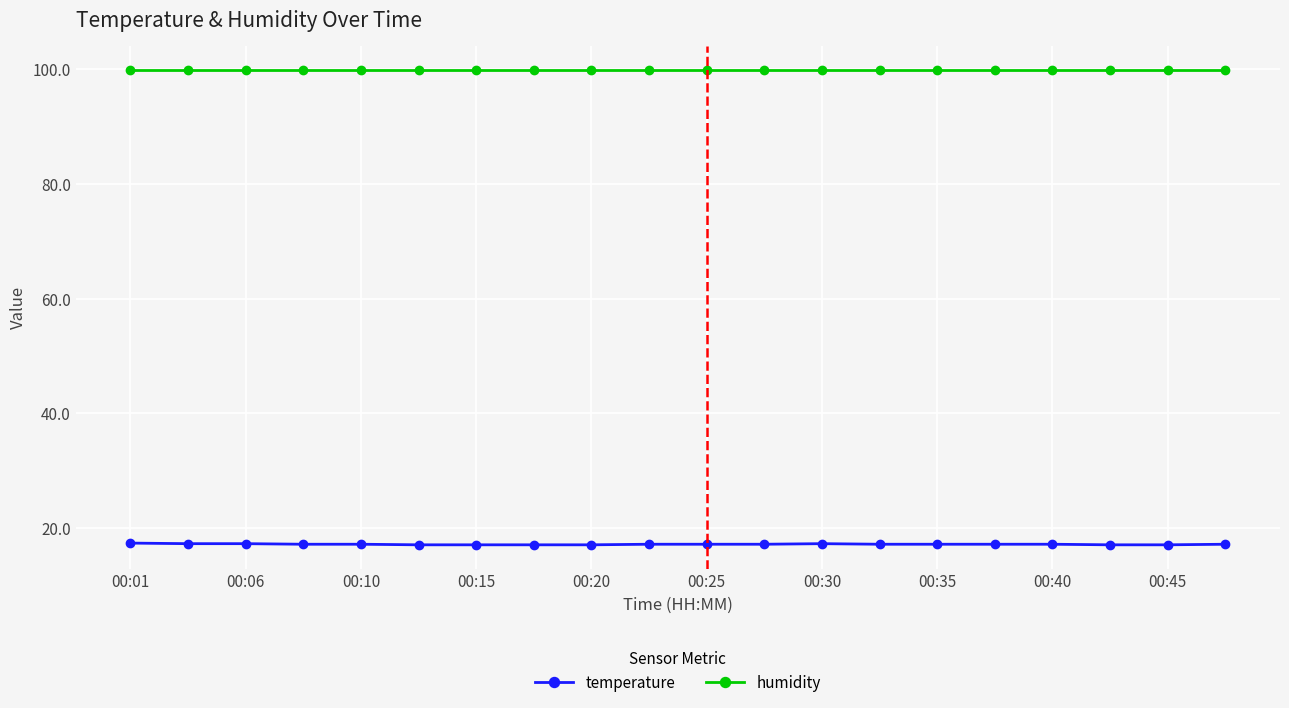

Is this an area chart (filled region under the line)?

No